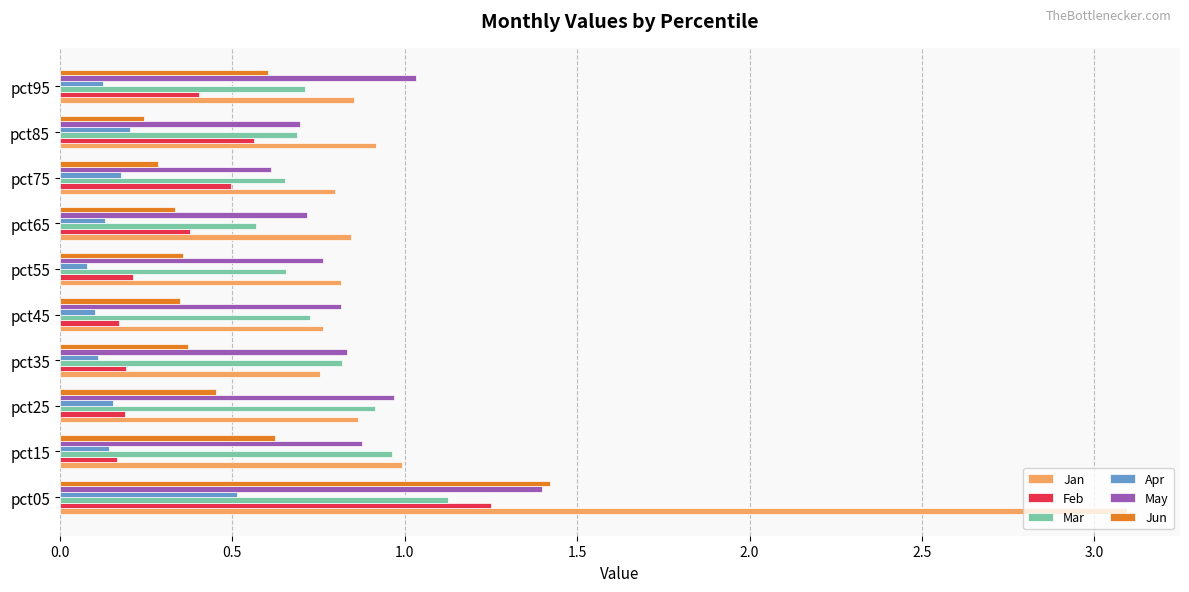

What is the total value across all series at pct55?

2.9